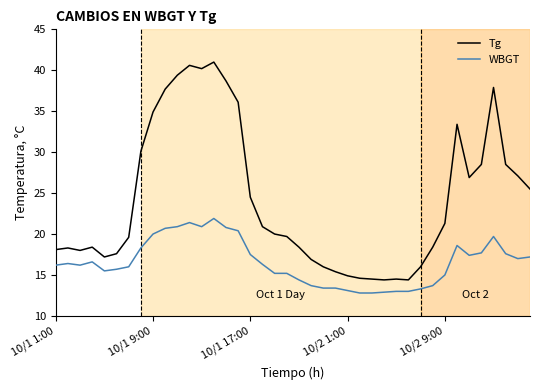

True or false: Tg and WBGT cross at least once.

False